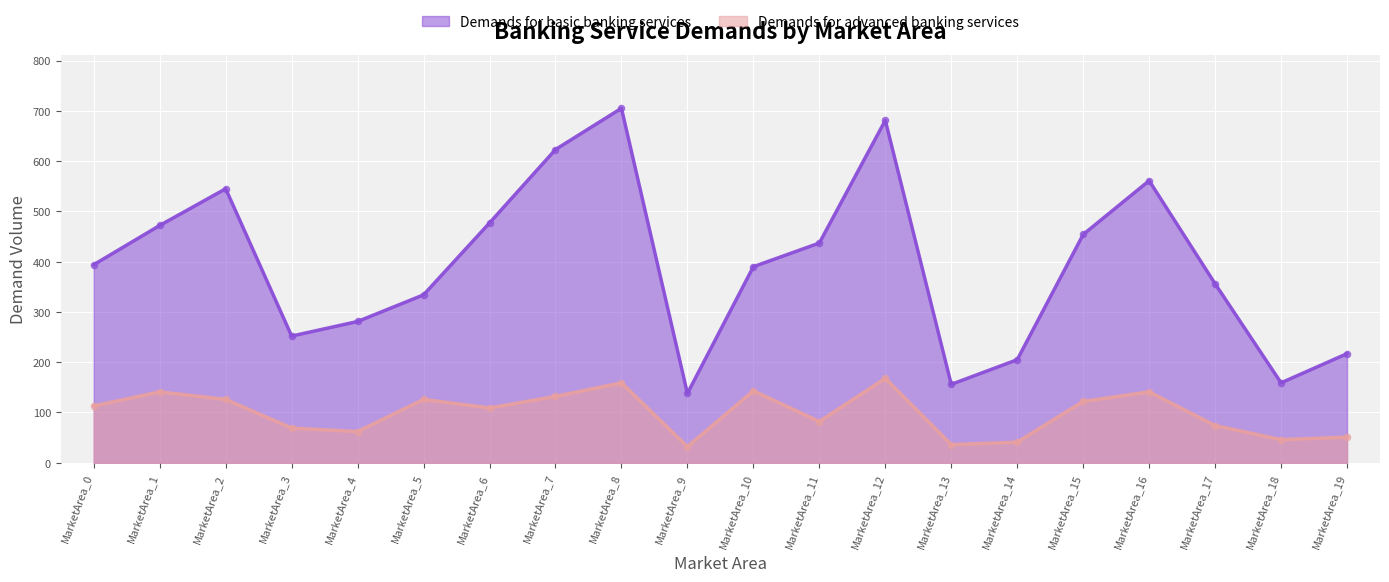

Is the value of Demands for advanced banking services at MarketArea_4 greater than the value of Demands for basic banking services at MarketArea_8?

No